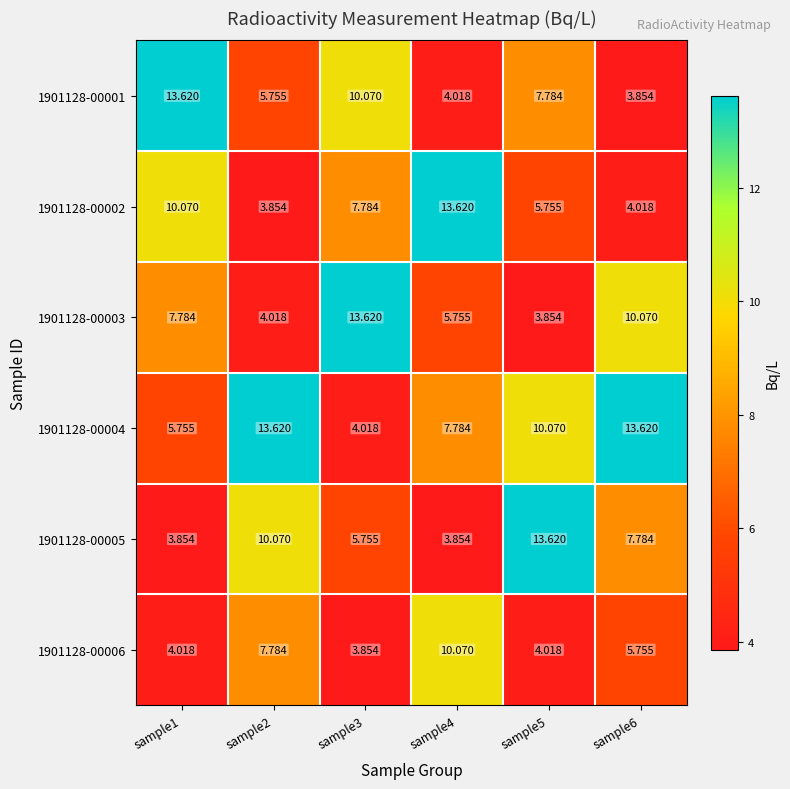

At how many categories does at least one series exceed 10?

6